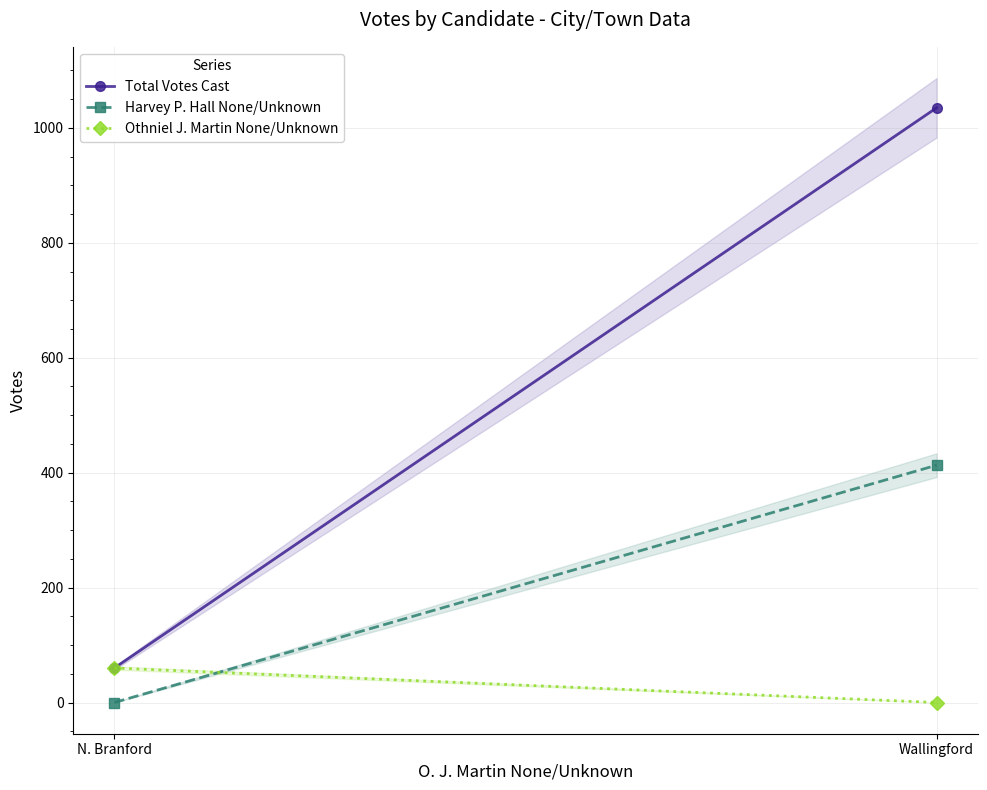

Between Wallingford and N. Branford, which is larger?

Wallingford